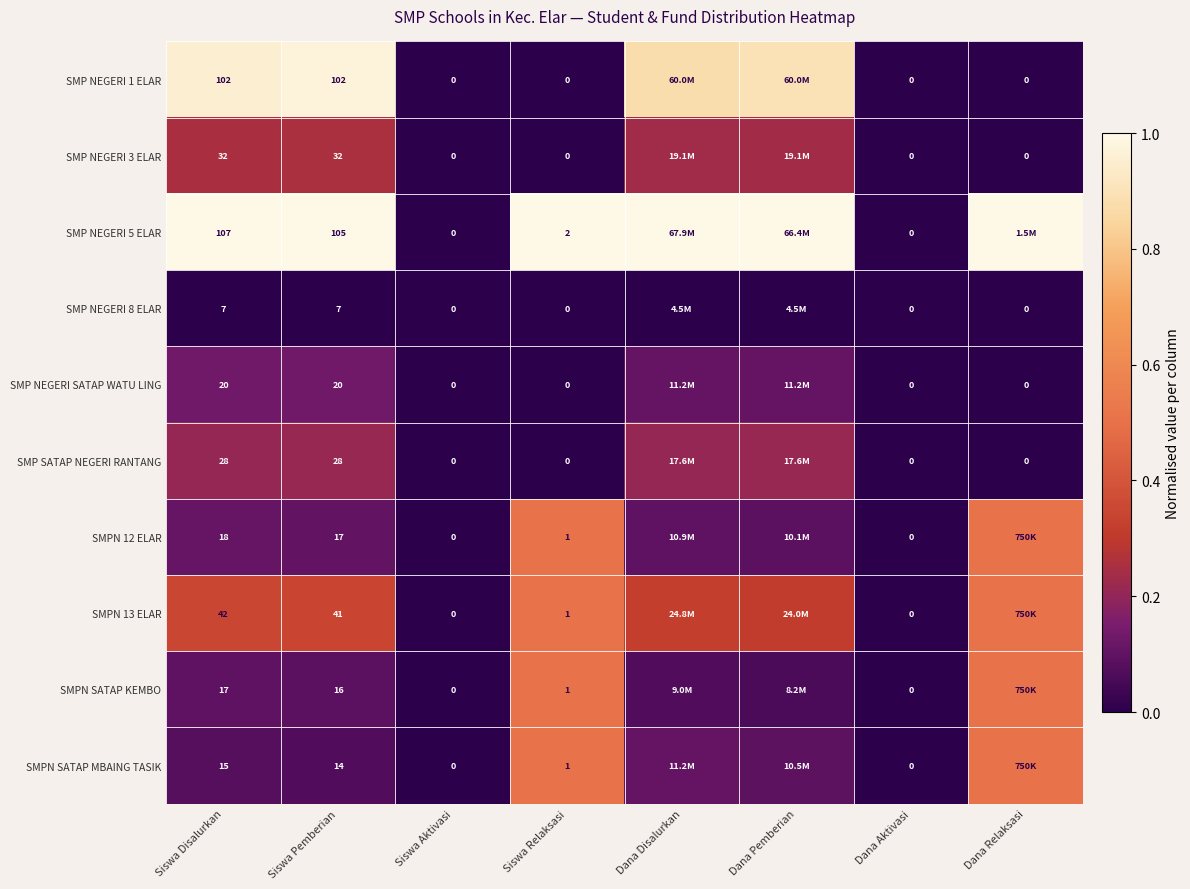

The value of SMPN SATAP MBAING TASIK at Dana Aktivasi is 0.2. True or false?

False